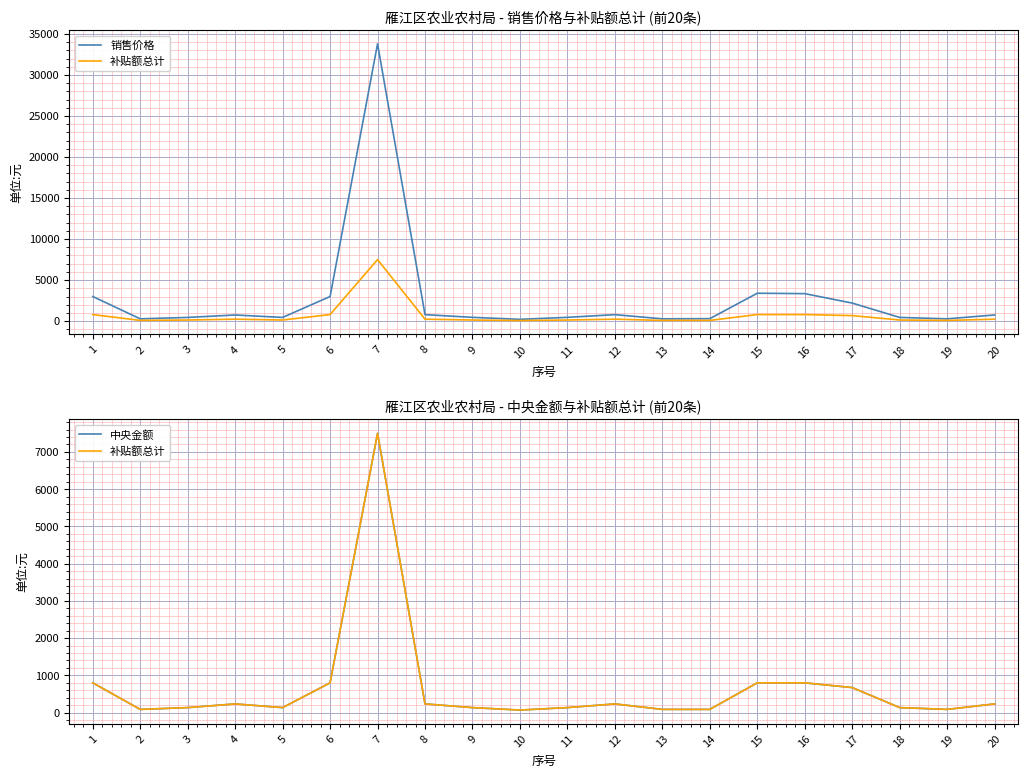

True or false: 销售价格 has more than 0 interior local peaks.

True